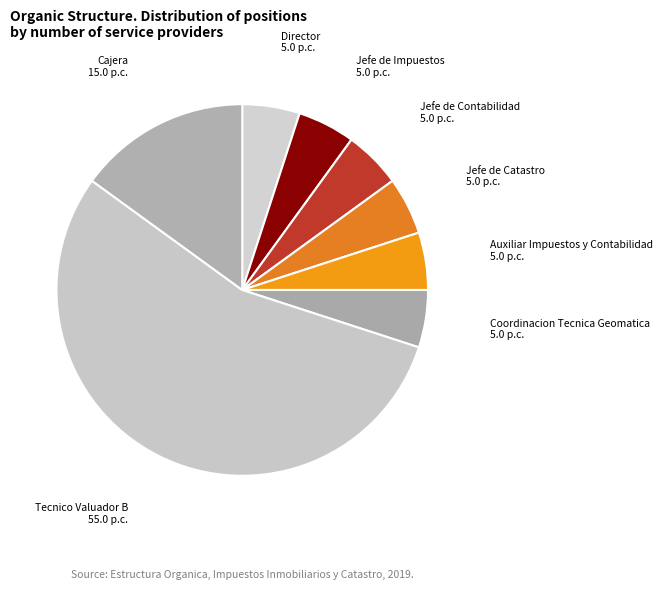

Is there any slice that represents more than half of the pie?

Yes